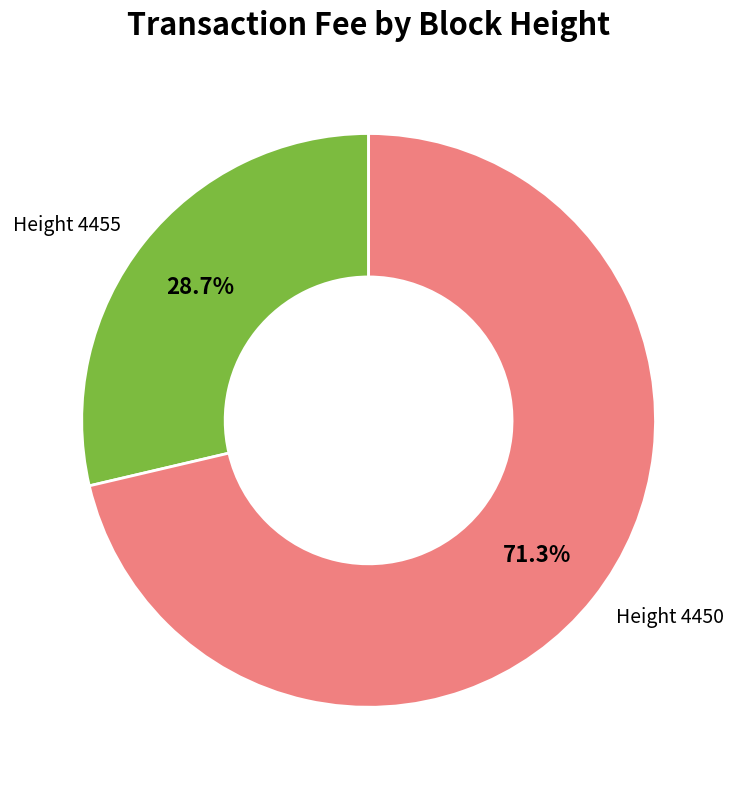

Which slice is the largest?

Height 4450